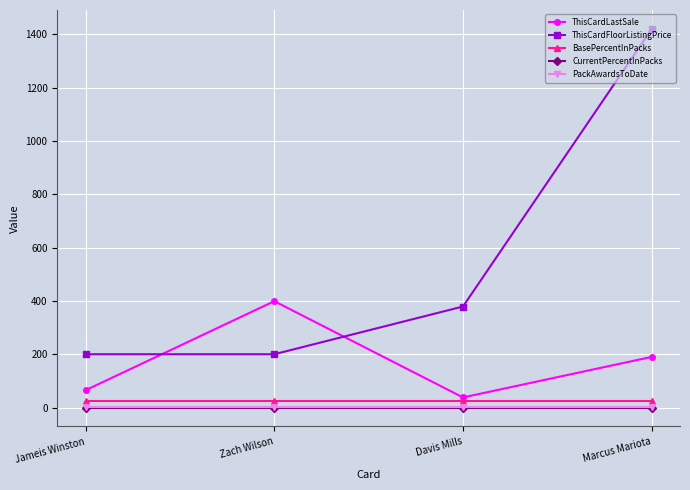

How many series are shown in this chart?

5